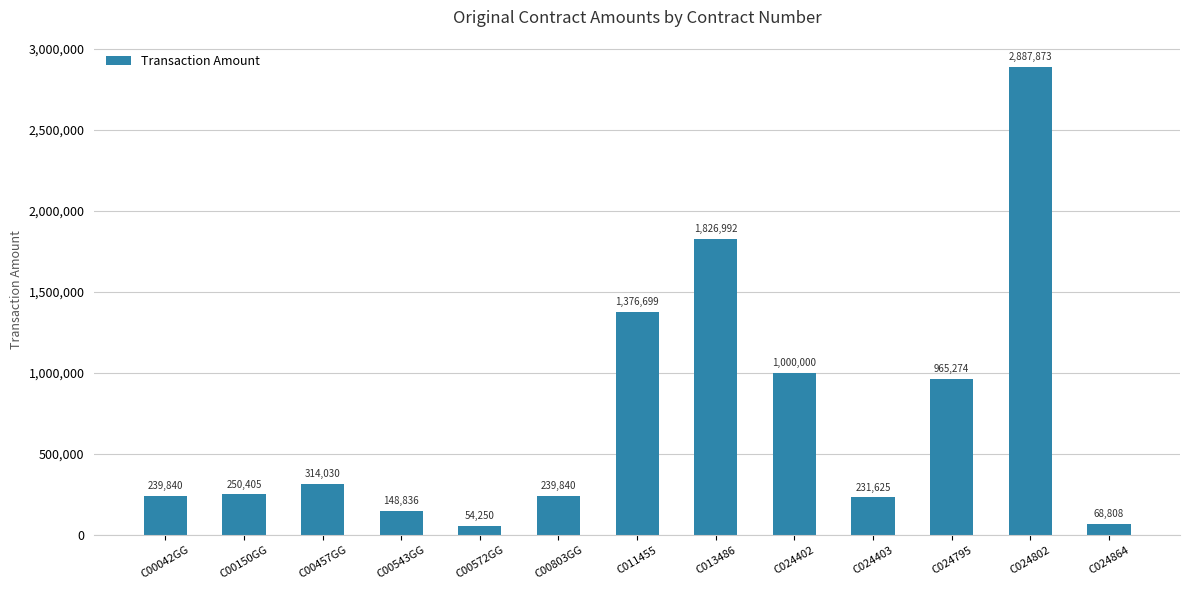

Where is the data nearest to the value 1471061?

C011455